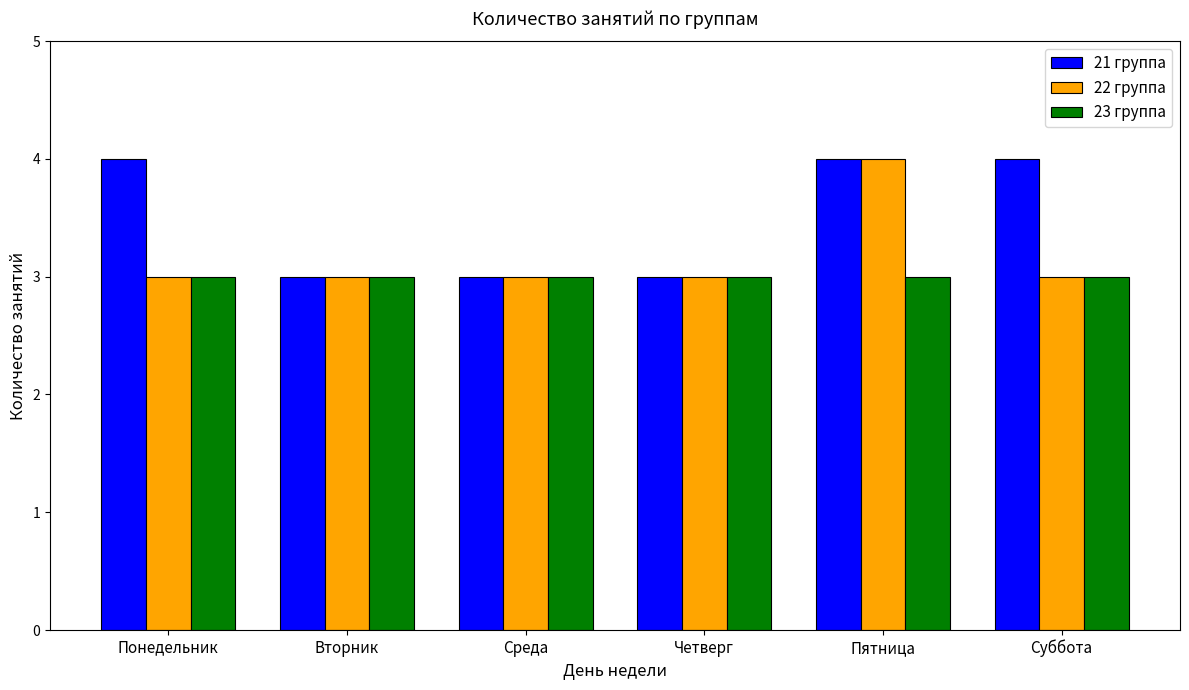

At which label does 22 группа reach its peak?

Пятница